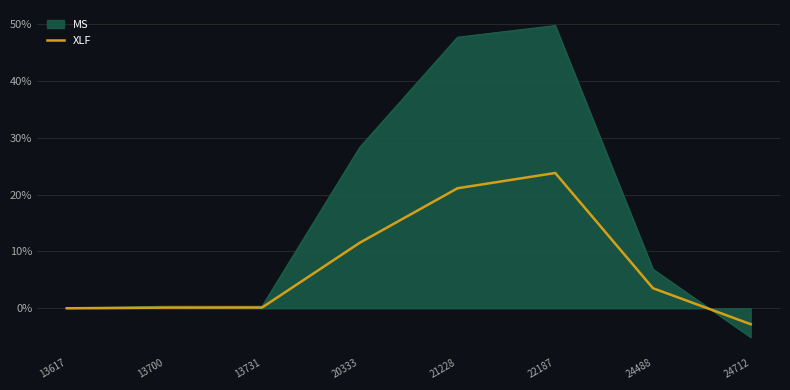

How many values are below zero?

1